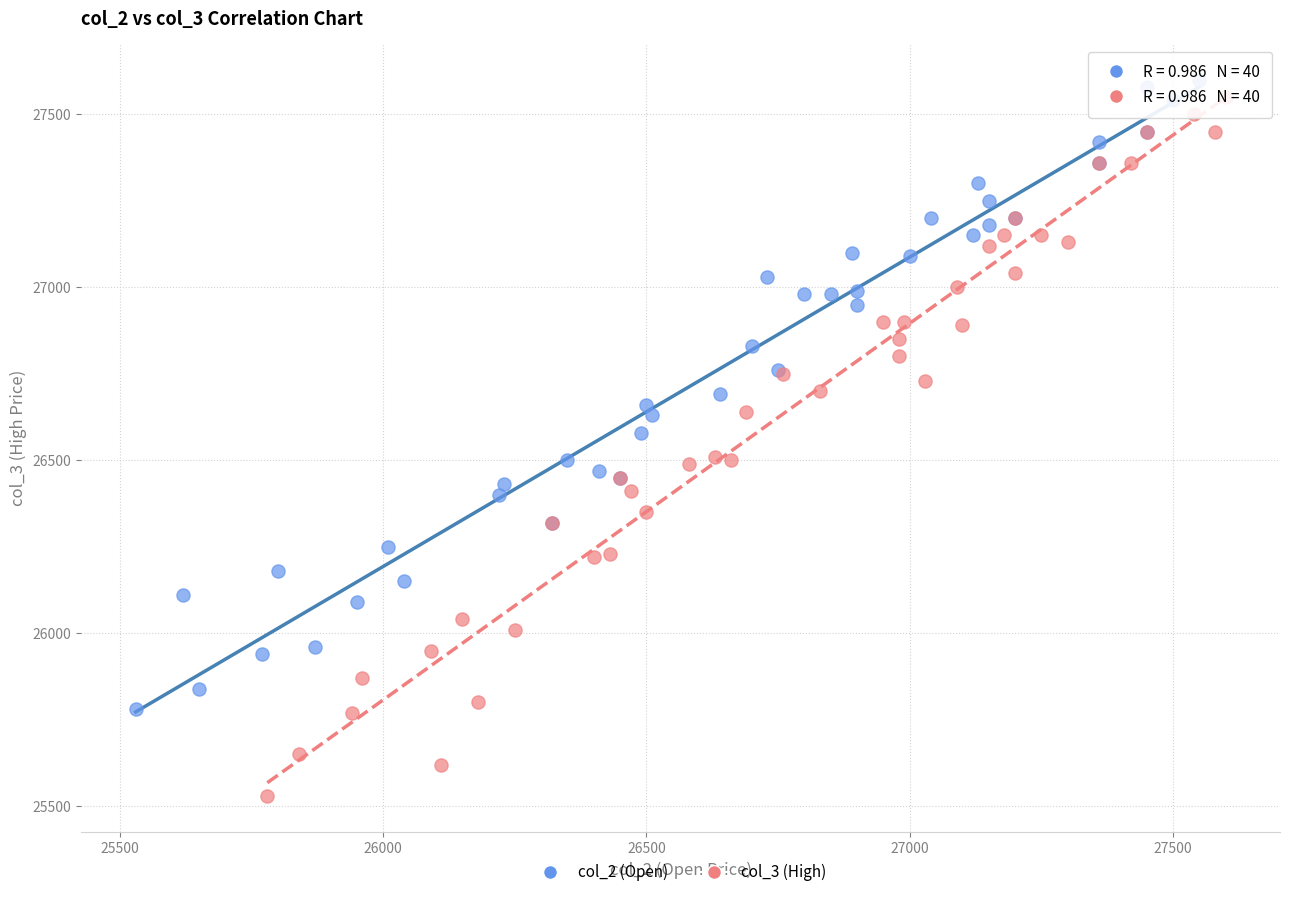

Which series contains the lowest Y value?

col_3 (High)